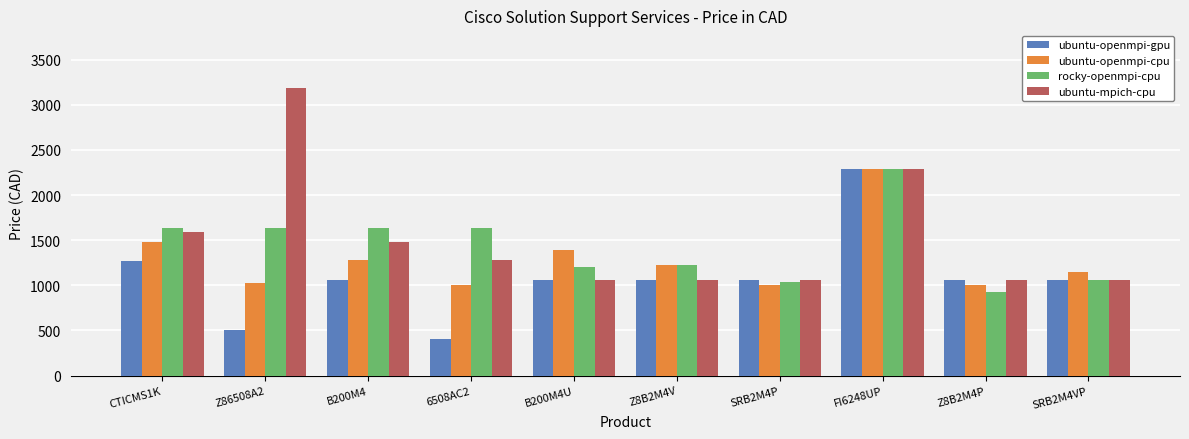

Which category has the highest value in the ubuntu-mpich-cpu series?

Z86508A2